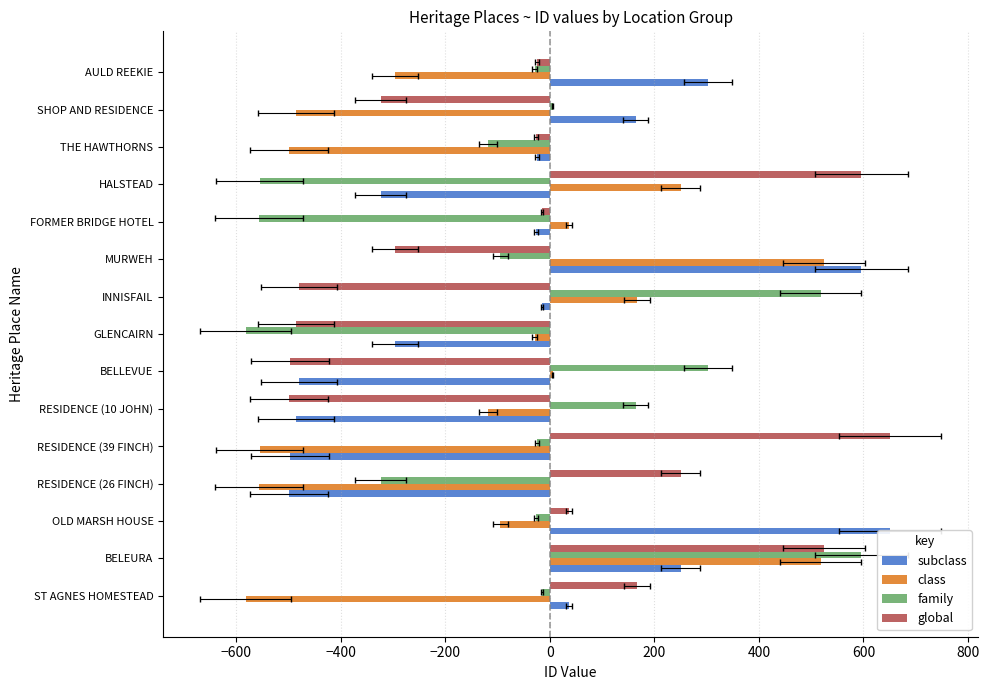

Rank the series at THE HAWTHORNS from highest to lowest value.

subclass, global, family, class